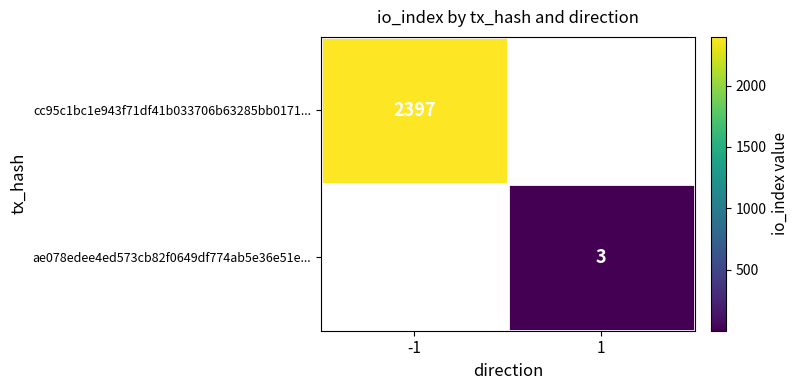

True or false: cc95c1bc1e943f71df41b033706b63285bb0171... has a value of 2397 at -1.

True